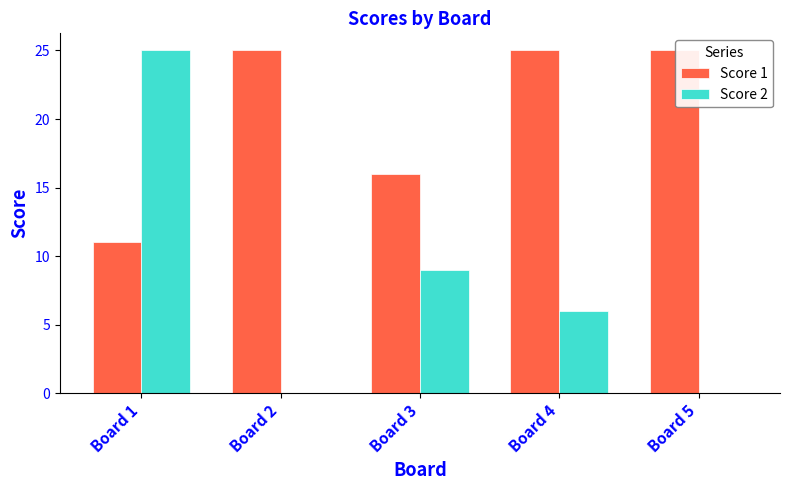

At which category is the sum across all series the highest?

Board 1